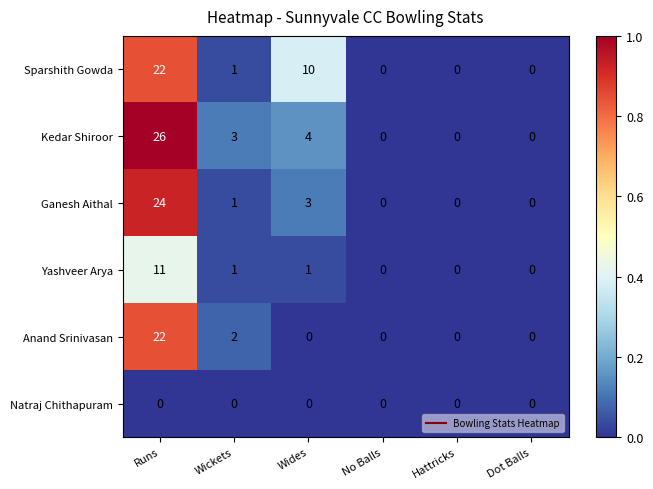

What is the greatest value displayed?

26